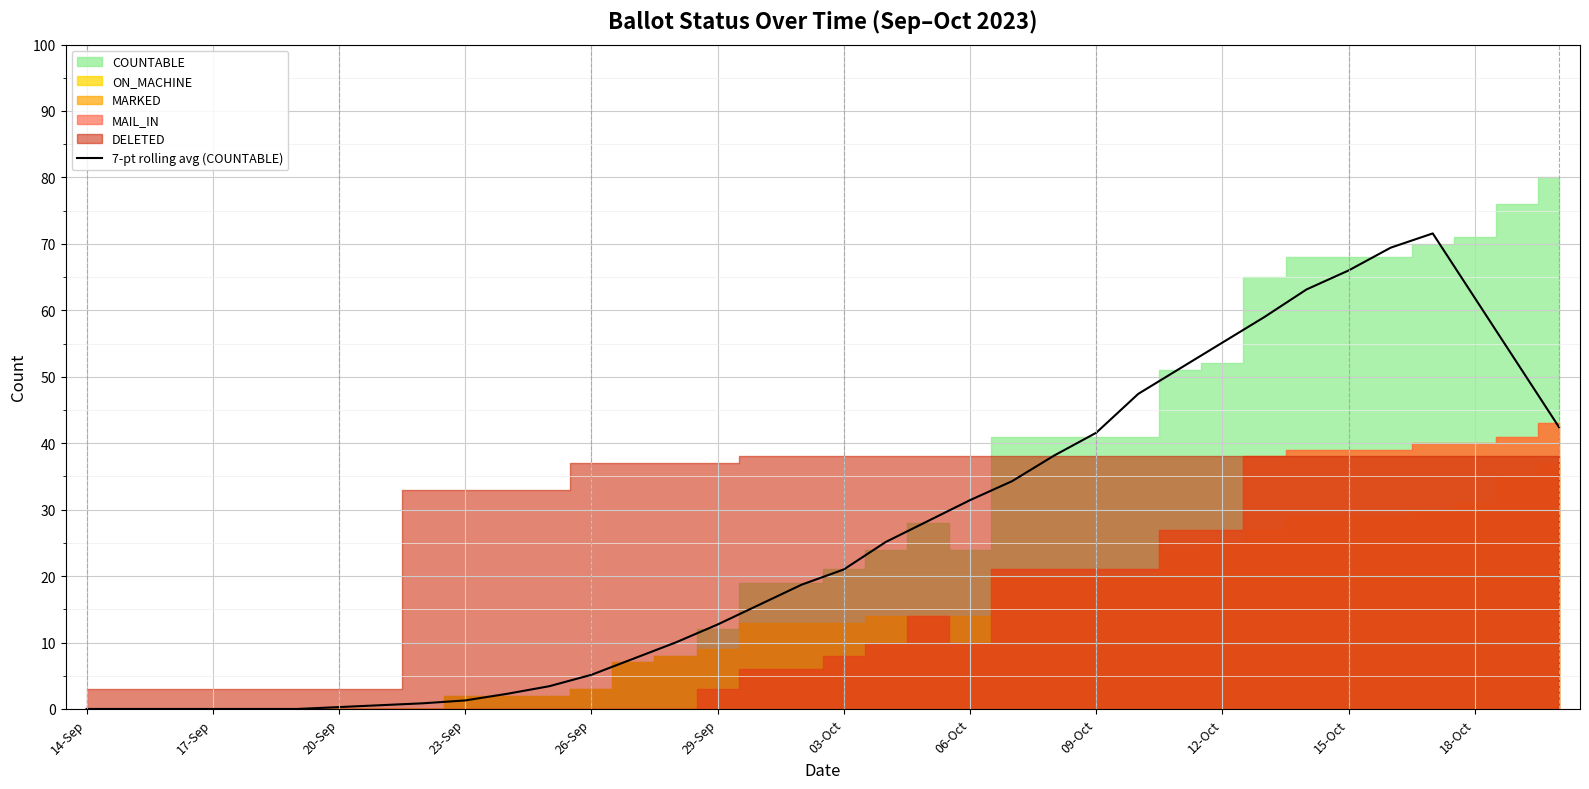

The 7-pt rolling avg (COUNTABLE) series shows 21.0 at 03-Oct. True or false?

True